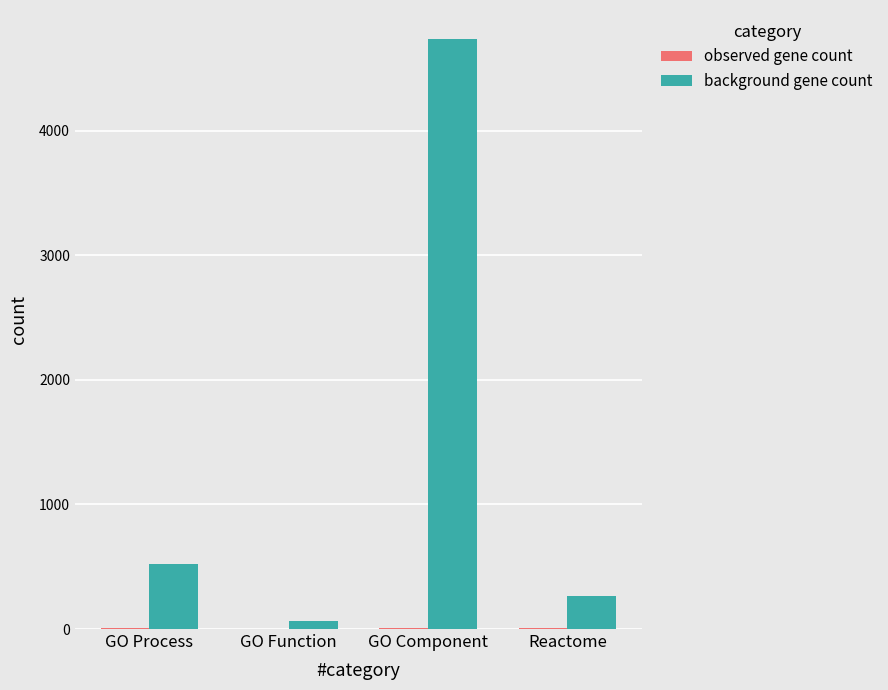

Between GO Process and GO Component, which series saw the biggest shift?

background gene count